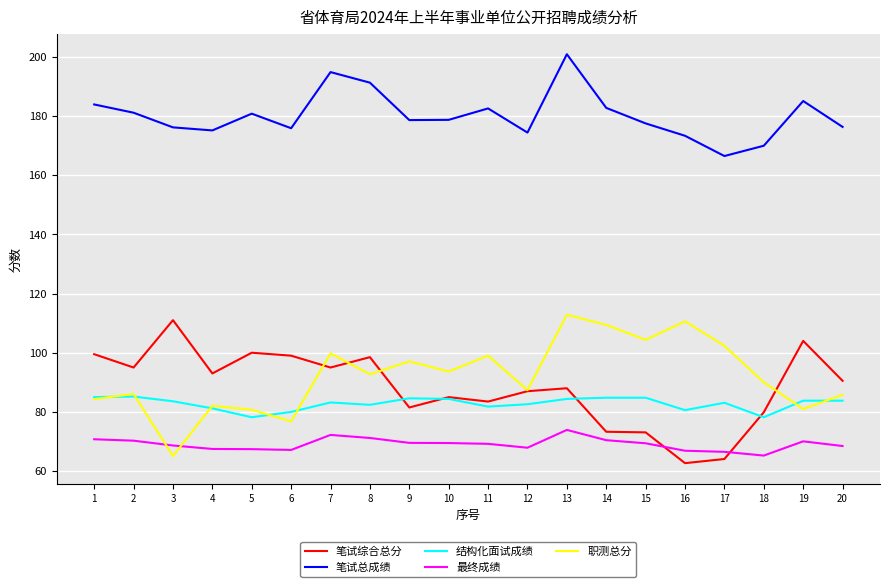

The value of 最终成绩 at 7 is 72.2. True or false?

True